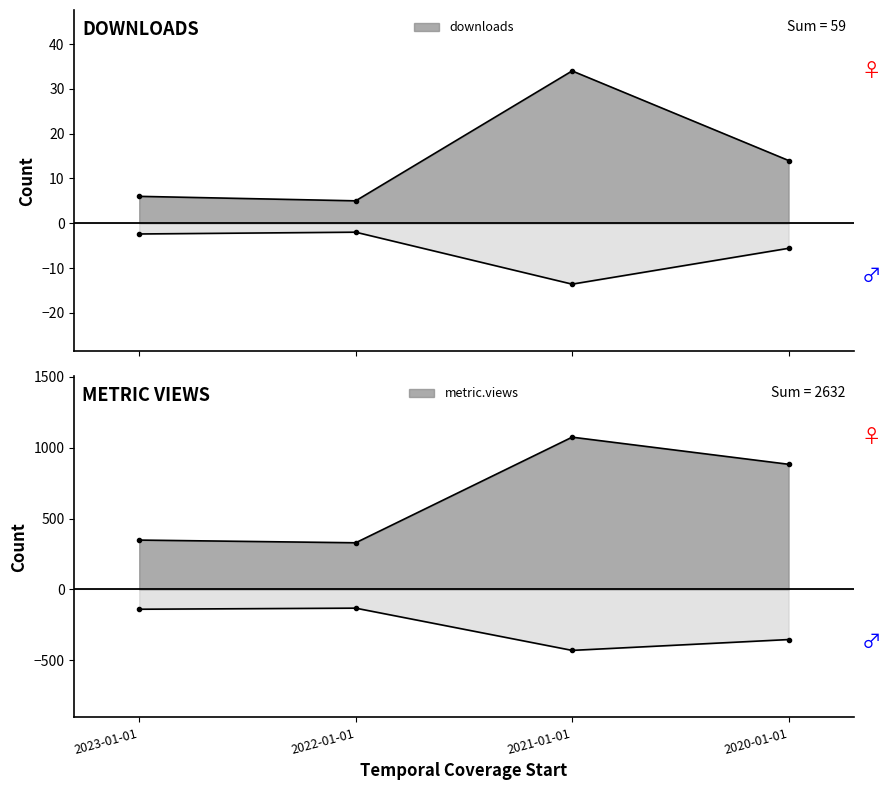

What is the value of the downloads point at the 3rd from the left?

34